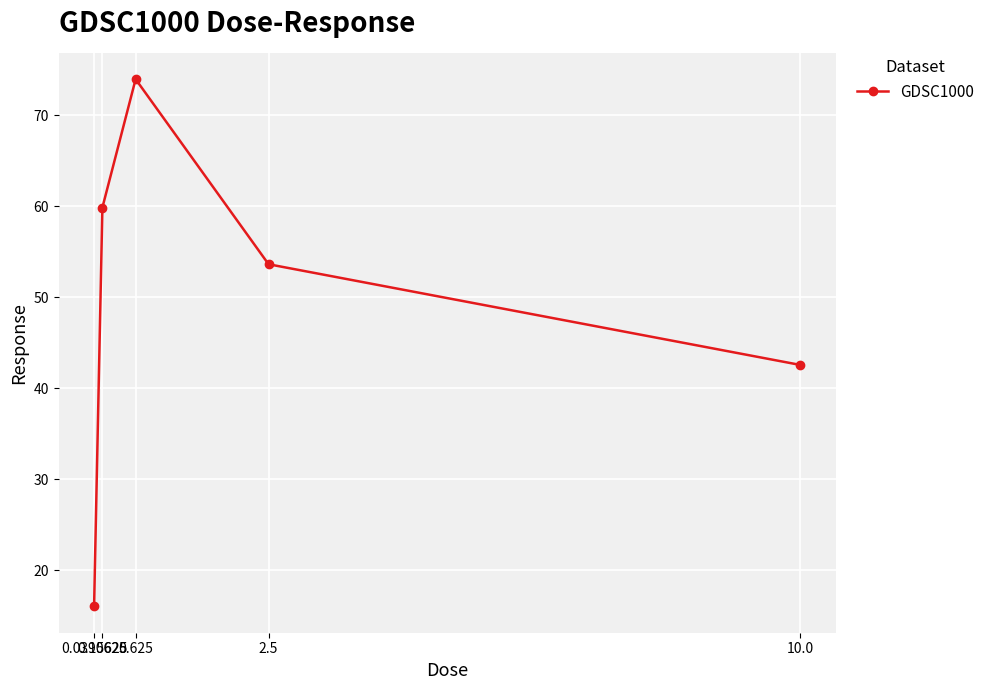

Between 0.625 and 2.5, which is larger?

0.625